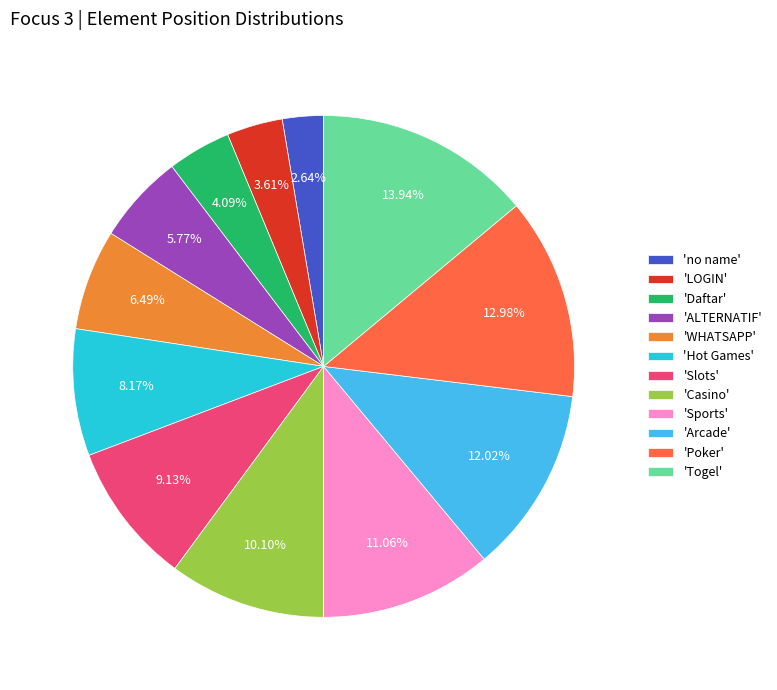

What is the ratio of the value at 'Sports' to the value at 'Casino'?

1.1